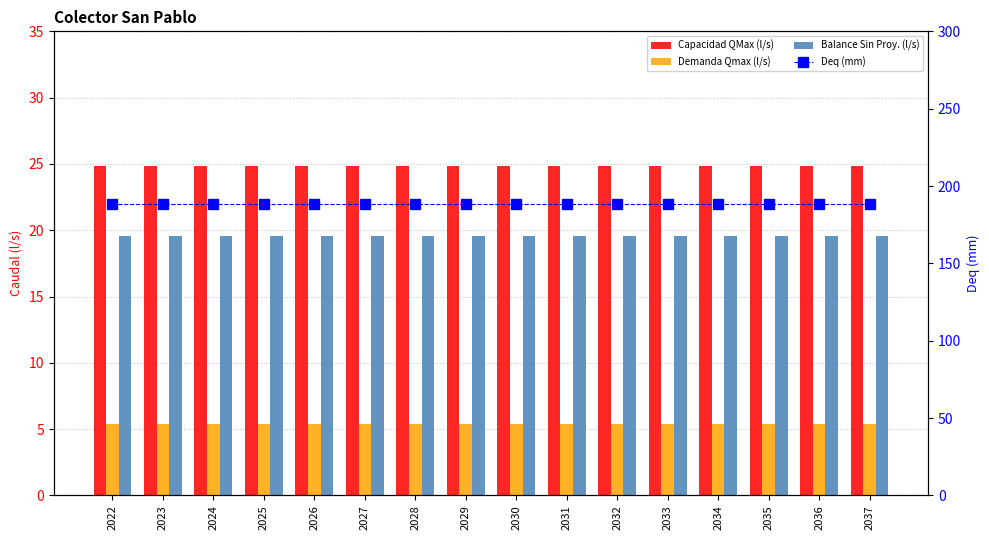

Count the number of categories in the chart.

16